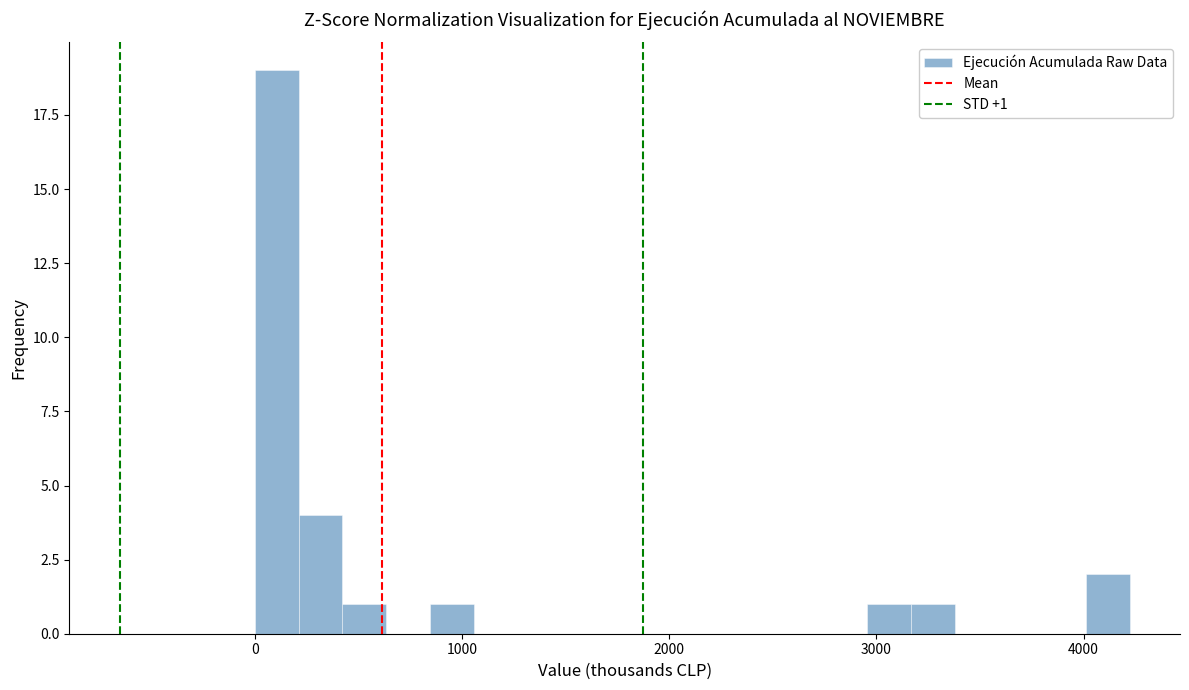

Around what value on the x-axis is the tallest bar? Give the approximate position of its centre, as read against the axis.

100